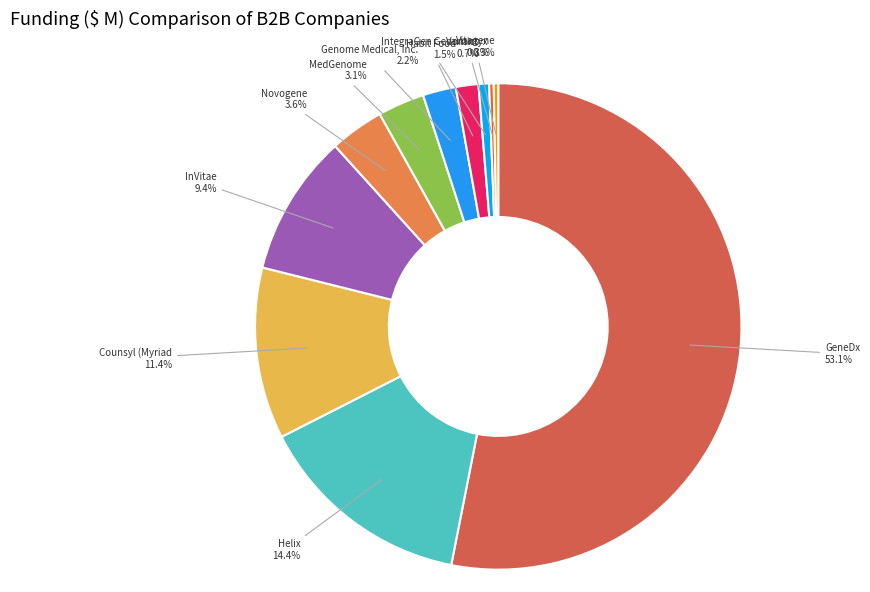

Which has a higher value, InVitae or Genome Medical, Inc.?

InVitae